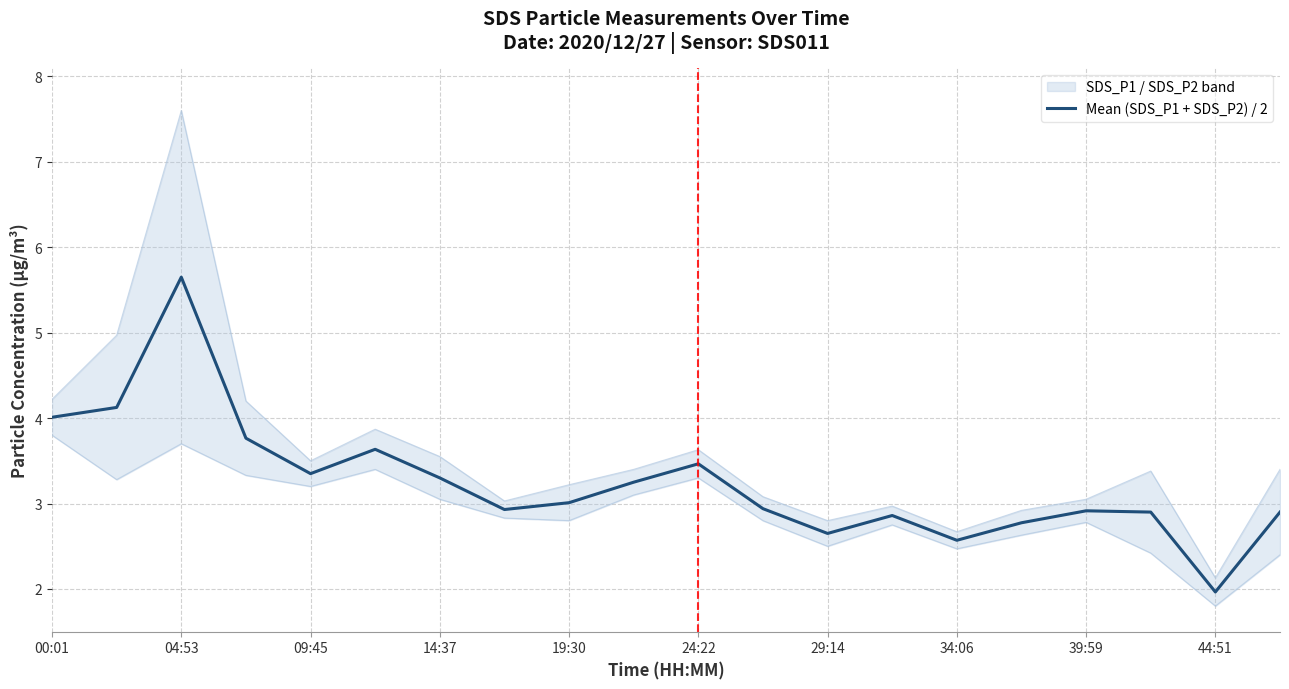

Count the number of categories in the chart.

20